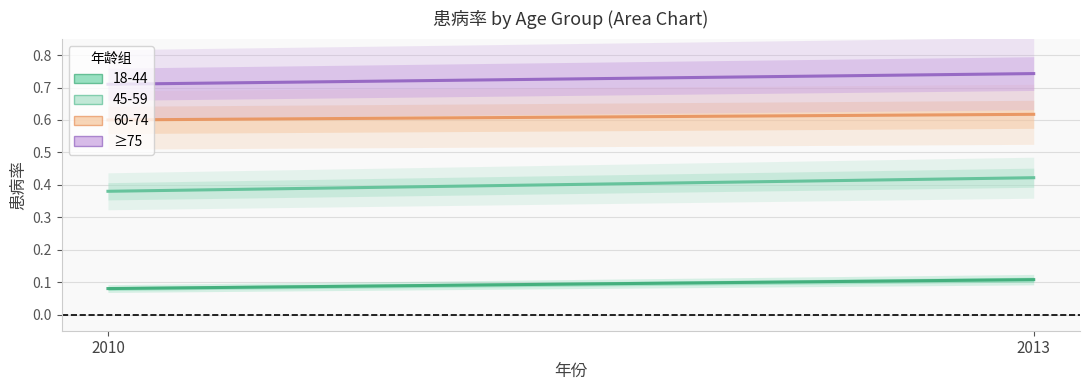

Is the value of 45-59 at 2013 greater than the value of 18-44 at 2010?

Yes